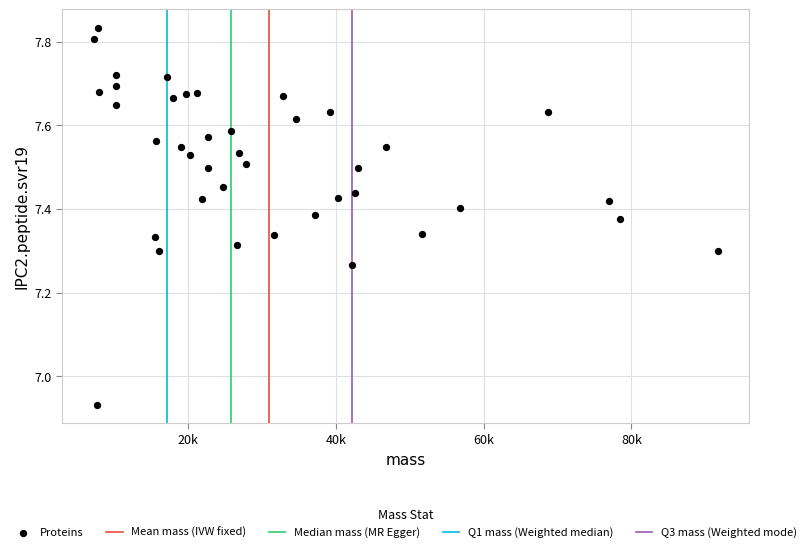

What is the range of Y values (max minus min)?

0.9